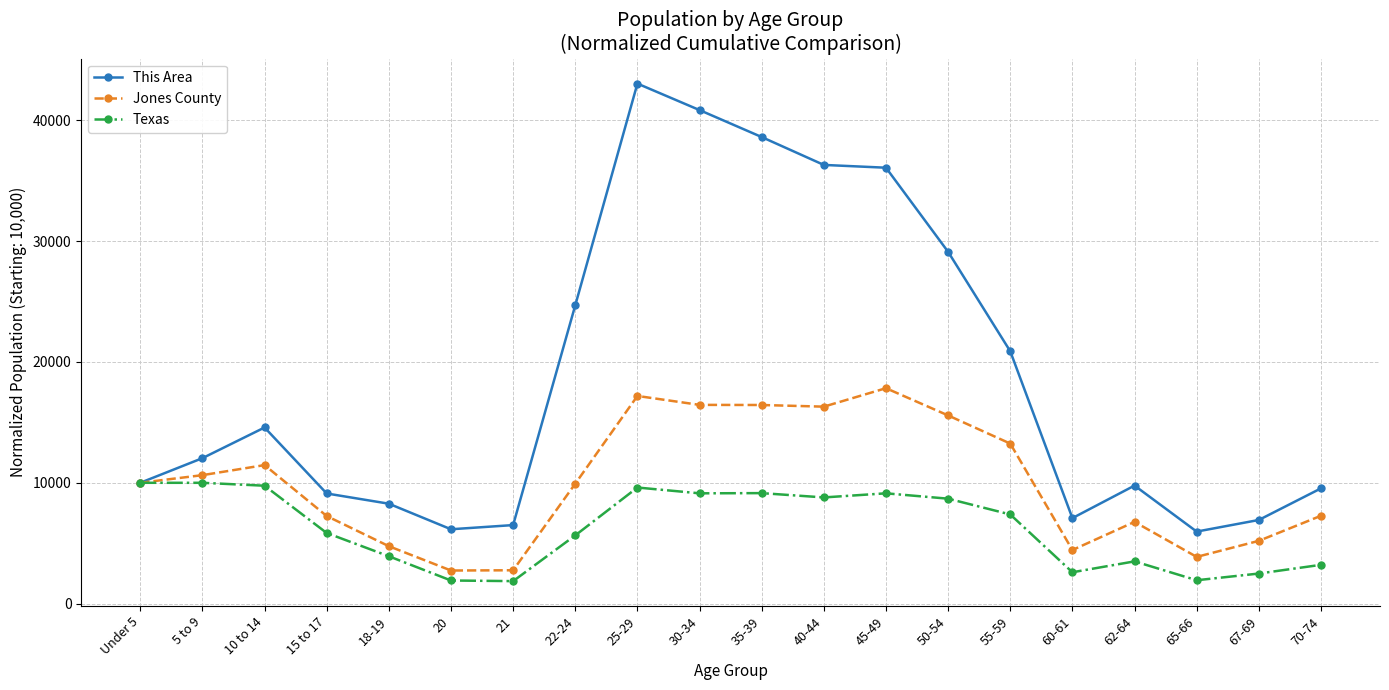

The value of Texas at 45-49 is 2954.6. True or false?

False